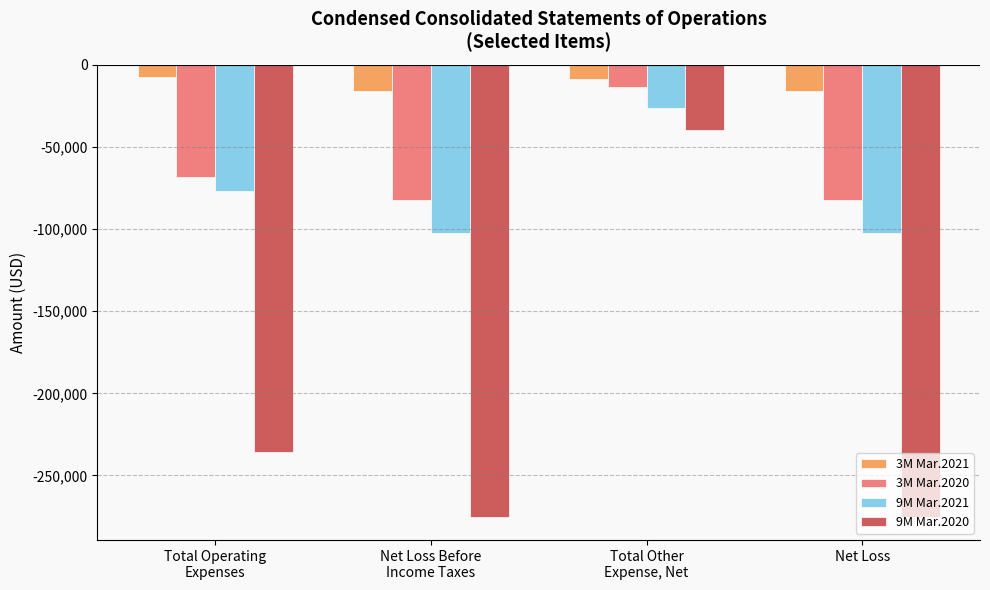

What is the sum of all 9M Mar.2021 values?

-308094